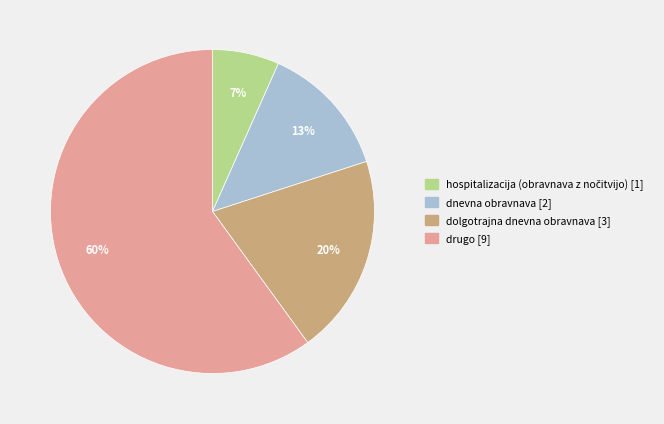

Which slice represents more than half of the pie?

drugo